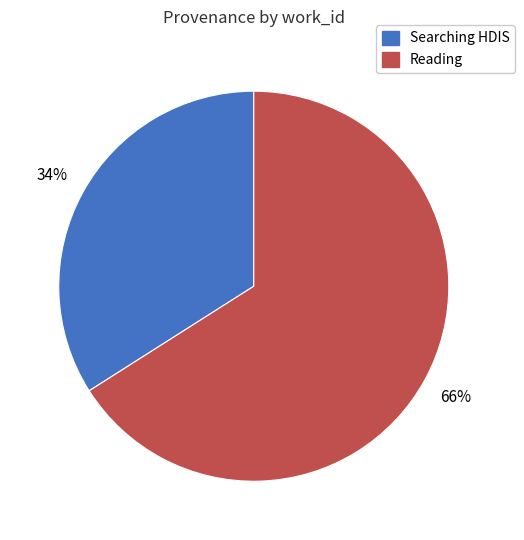

Which category has the biggest portion of the pie?

Reading